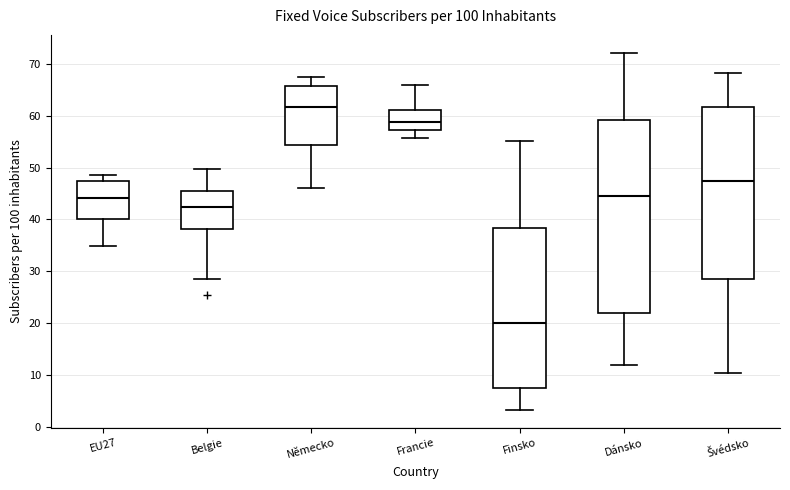

Where is the upper edge of the box for Francie on the y-axis? The values are not printed on the chart, so give them approximately, as read against the axis.

61